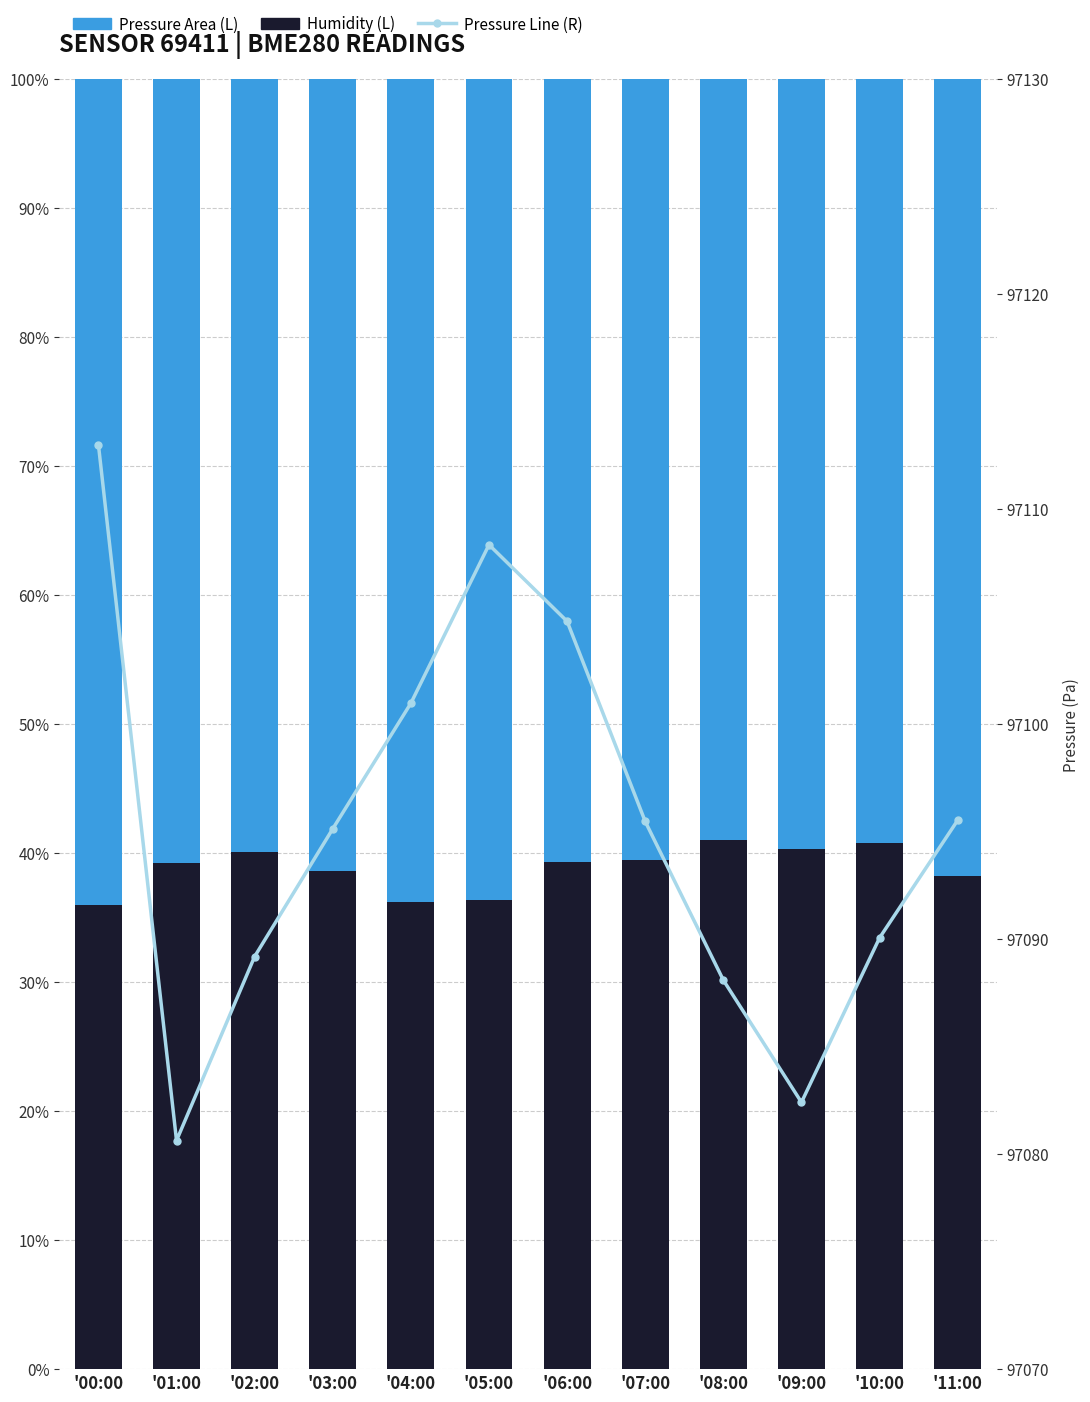

Reading left to right, list all the values displayed in this chart.

Humidity (L): 36.0	39.3	40.1	38.6	36.2	36.4	39.3	39.4	41.0	40.3	40.8	38.2
Pressure Area (L): 64.0	60.7	59.9	61.4	63.8	63.6	60.7	60.6	59.0	59.7	59.2	61.8
Pressure Line (R): 97113.0	97080.6	97089.2	97095.1	97101.0	97108.3	97104.8	97095.5	97088.1	97082.4	97090.1	97095.5